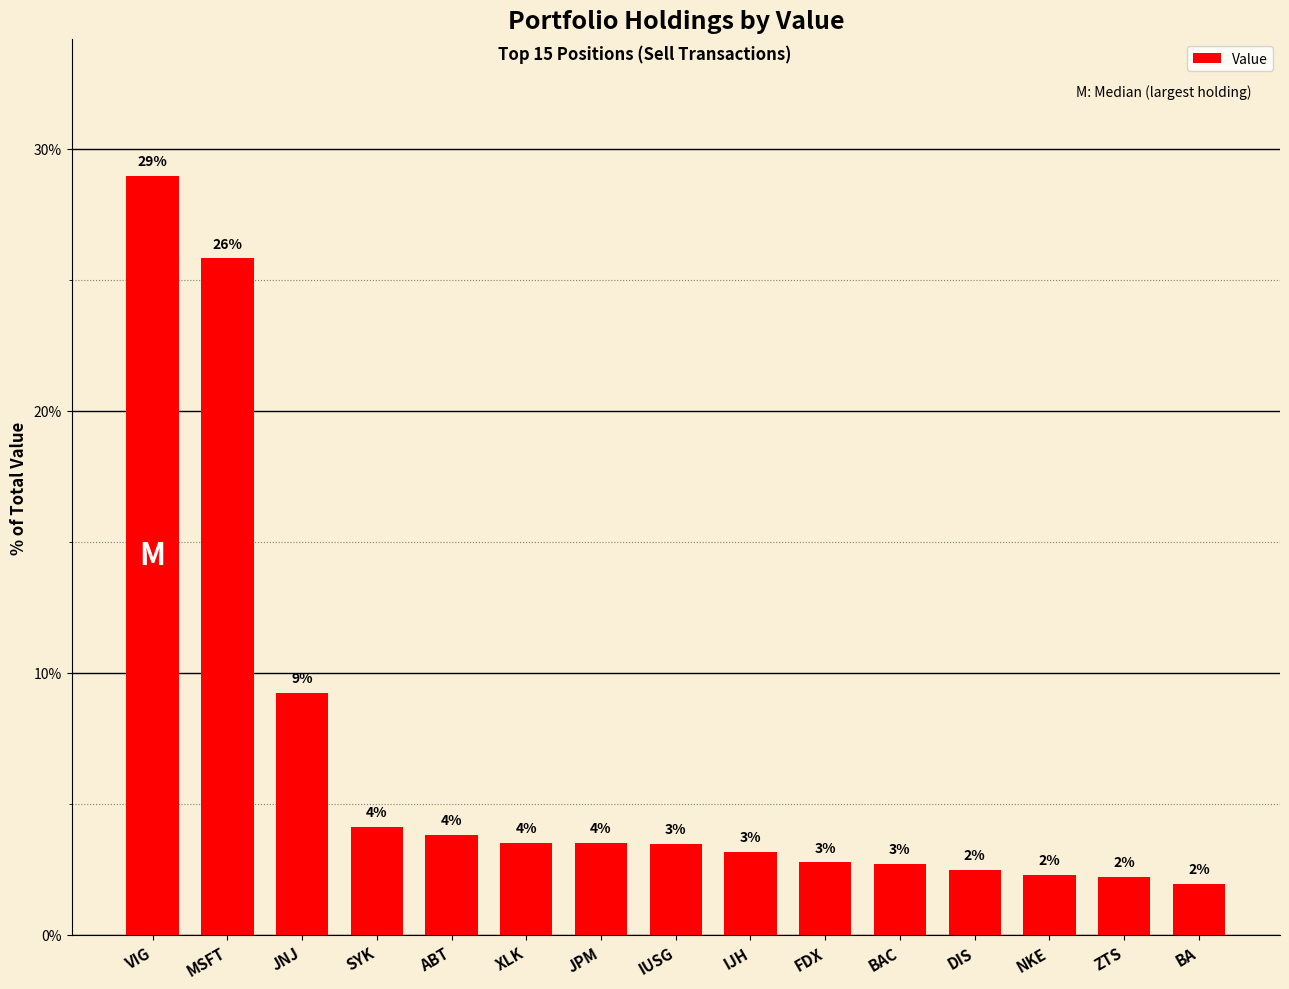

How many bars are there in total?

15